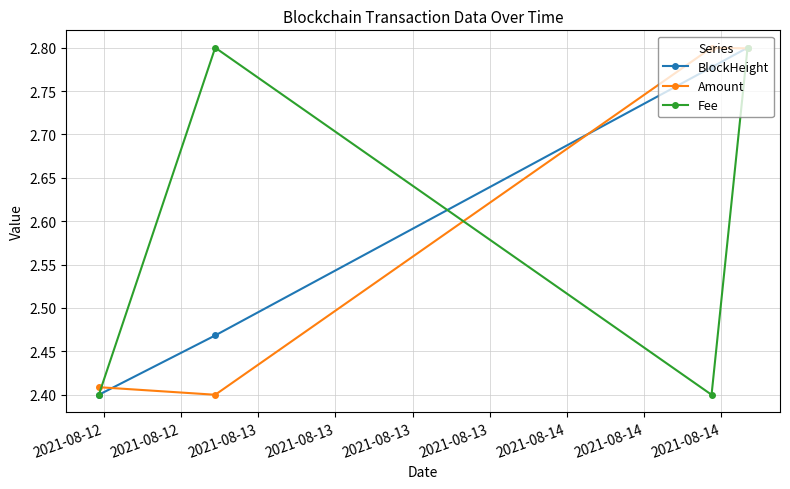

True or false: BlockHeight has more than 2 interior local peaks.

False